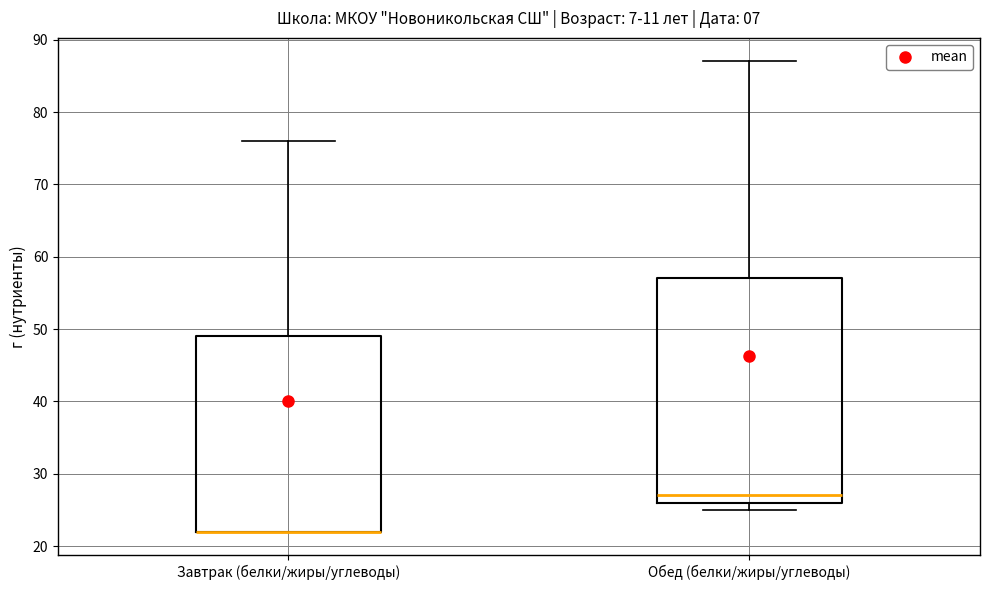

Which box is the tallest, from its lower edge to its upper edge?

Обед (белки/жиры/углеводы)